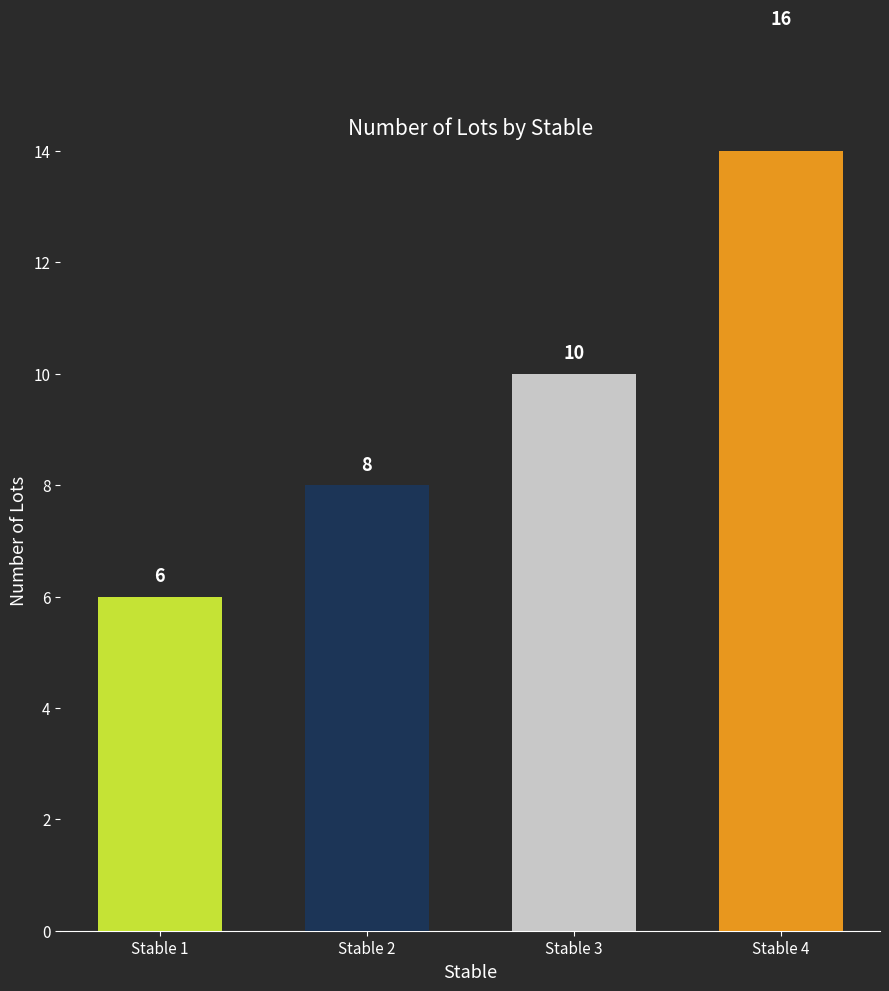

Reading left to right, transcribe all the data shown in this chart.

Stable 1=6	Stable 2=8	Stable 3=10	Stable 4=16